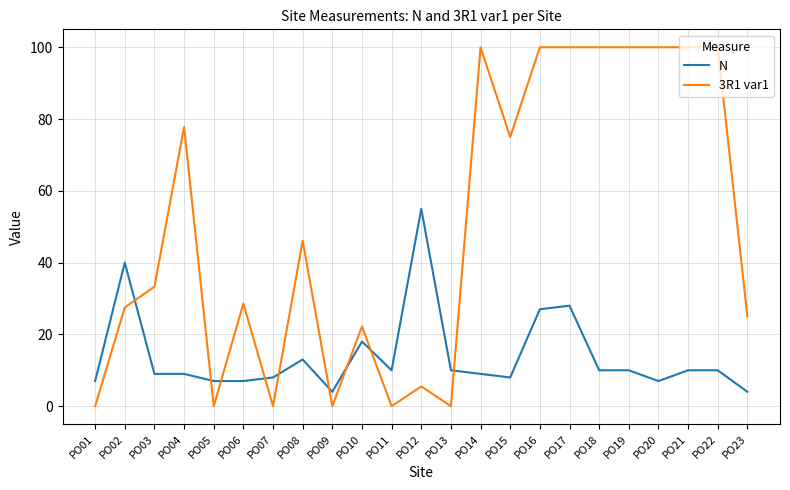

Which series has the largest total across all categories?

3R1 var1